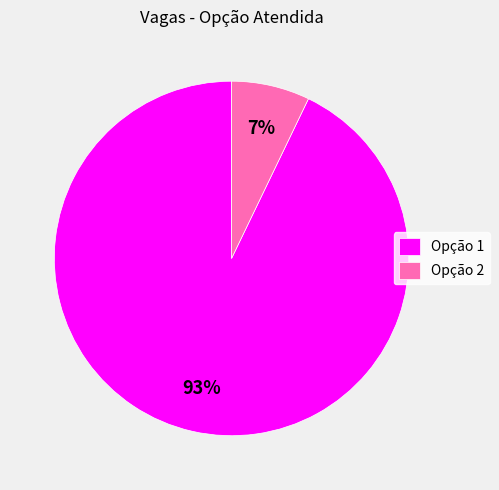

Is there any slice that represents more than half of the pie?

Yes